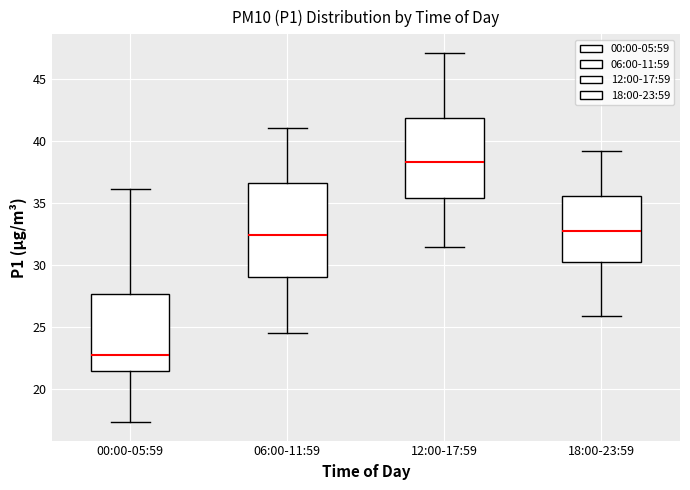

Reading left to right, transcribe this box plot: for each box, give where its median line is, the range the box spans, and where its two whiskers end, as read against the y-axis. The values are not printed on the chart, so give them approximately, as read against the axis.

00:00-05:59: median 23.0, box 21.5 to 27.5, whiskers 17.5 to 36.0
06:00-11:59: median 32.5, box 29.0 to 36.5, whiskers 24.5 to 41.0
12:00-17:59: median 38.5, box 35.5 to 42.0, whiskers 31.5 to 47.0
18:00-23:59: median 33.0, box 30.5 to 35.5, whiskers 26.0 to 39.0